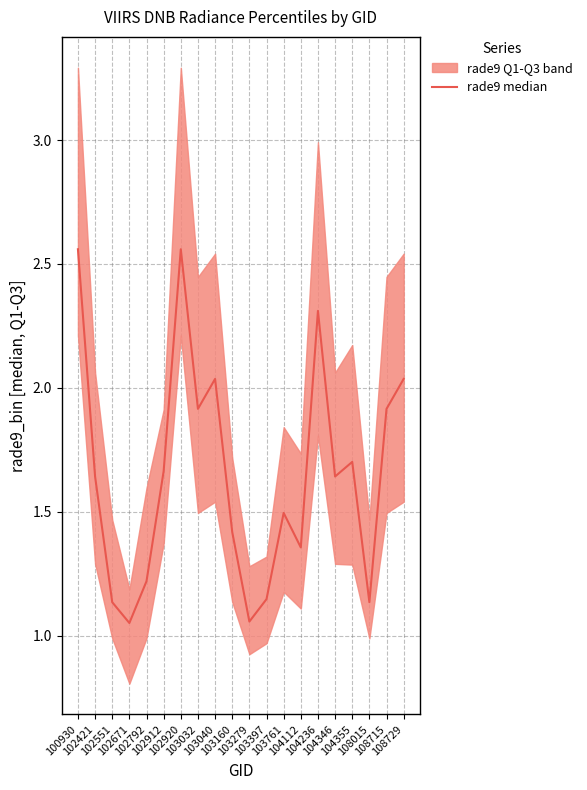

List the labels in order of value, largest first.

100930, 102920, 104236, 103040, 108729, 103032, 108715, 104355, 102912, 102421, 104346, 103761, 103160, 104112, 102792, 103397, 102551, 108015, 103279, 102671